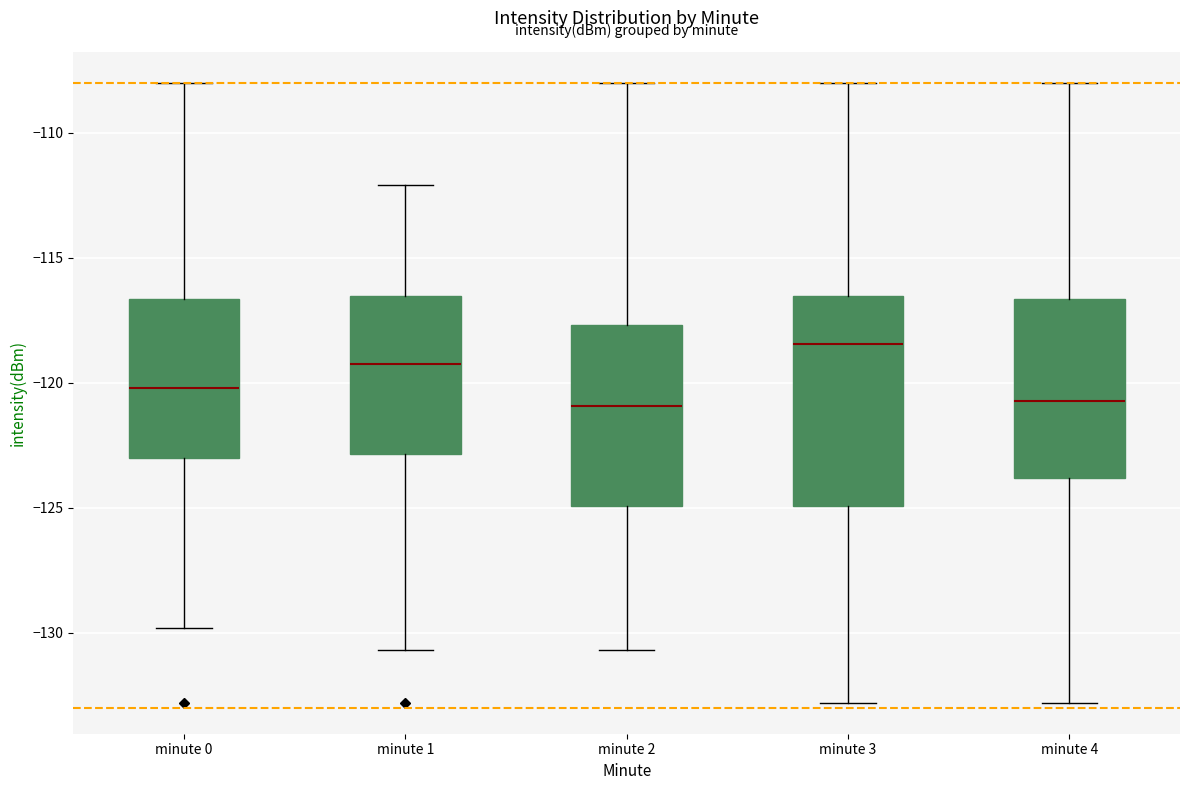

Which box's median line is the highest?

minute 3